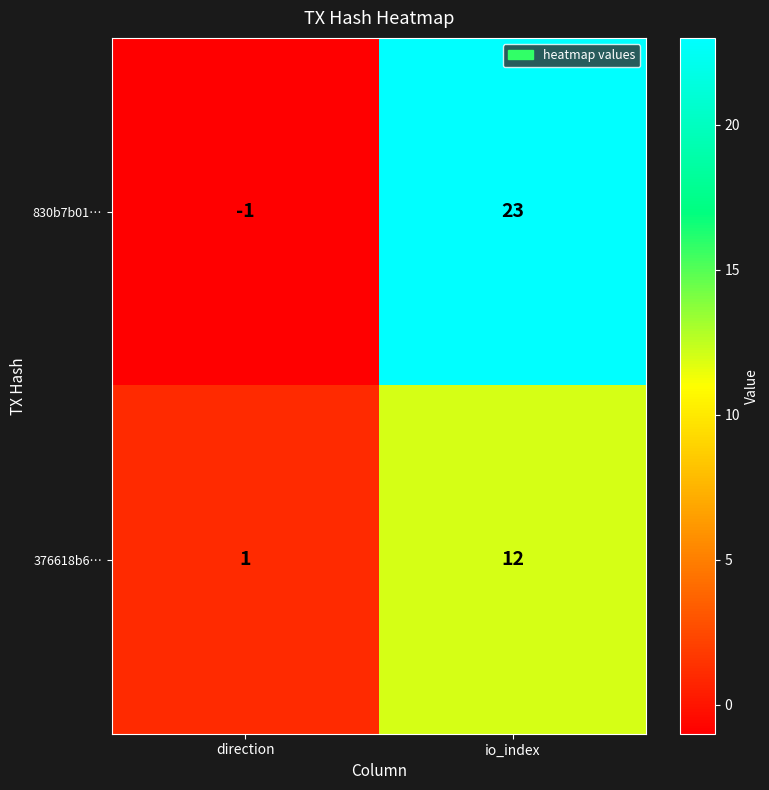

Is it true that 376618b6… equals 17 at io_index?

False